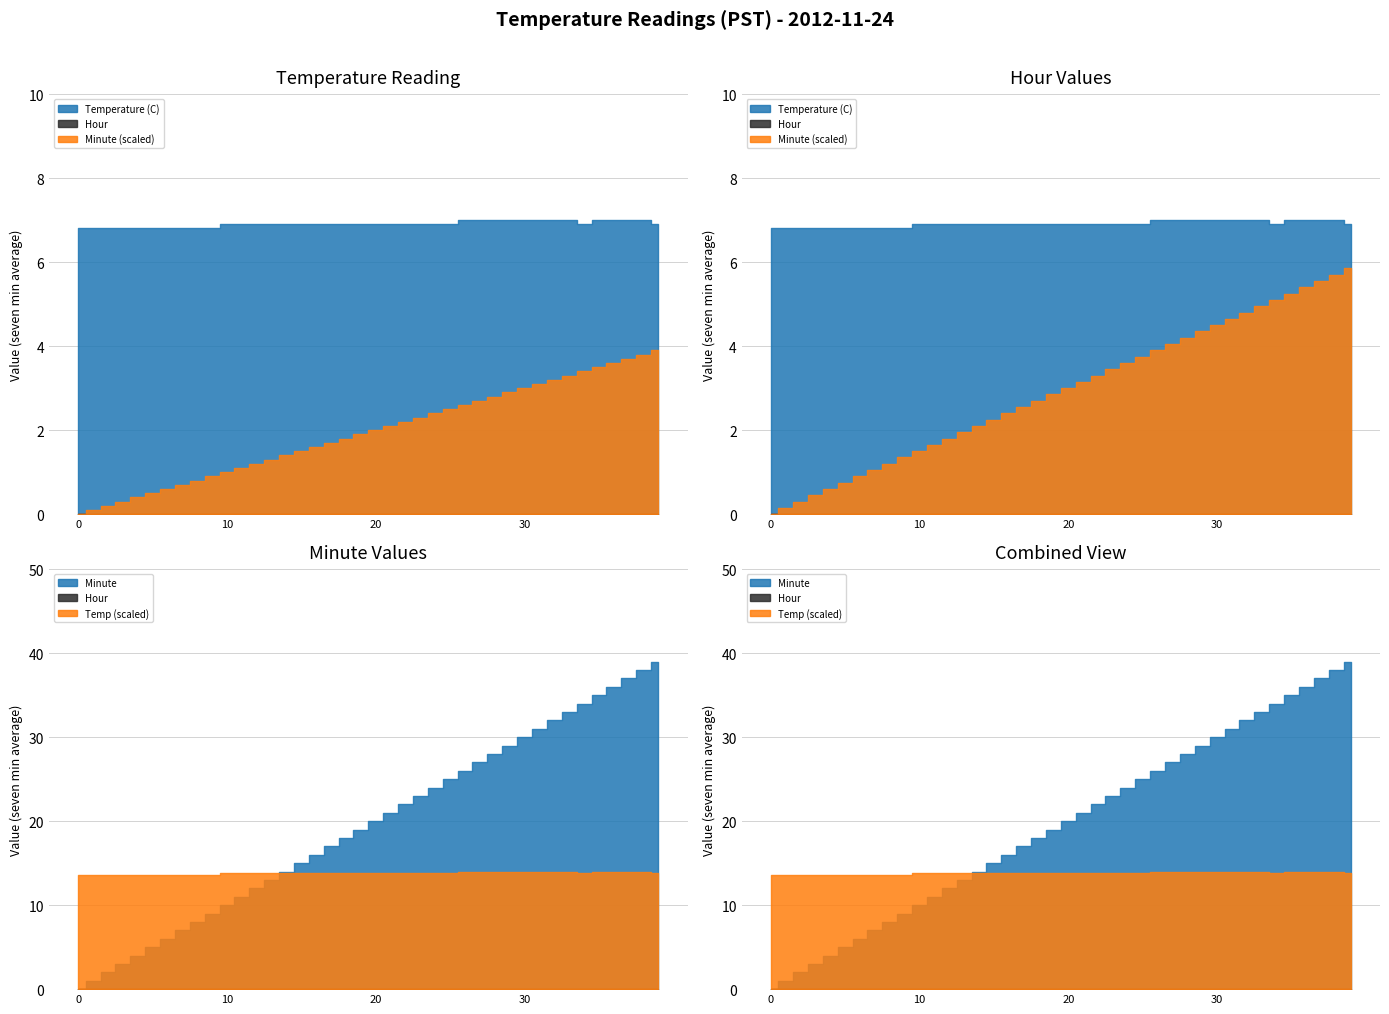

True or false: Hour and Minute cross at least once.

False